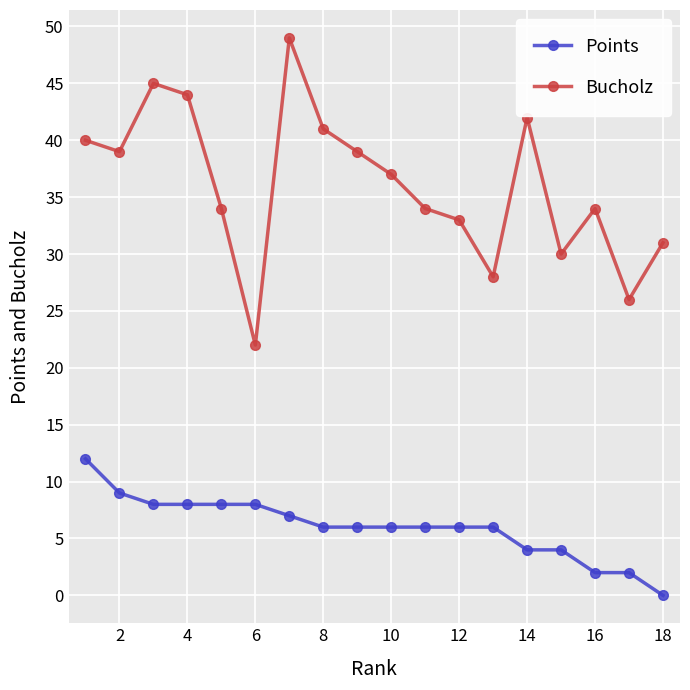

Which series has the largest range (max minus min)?

Bucholz